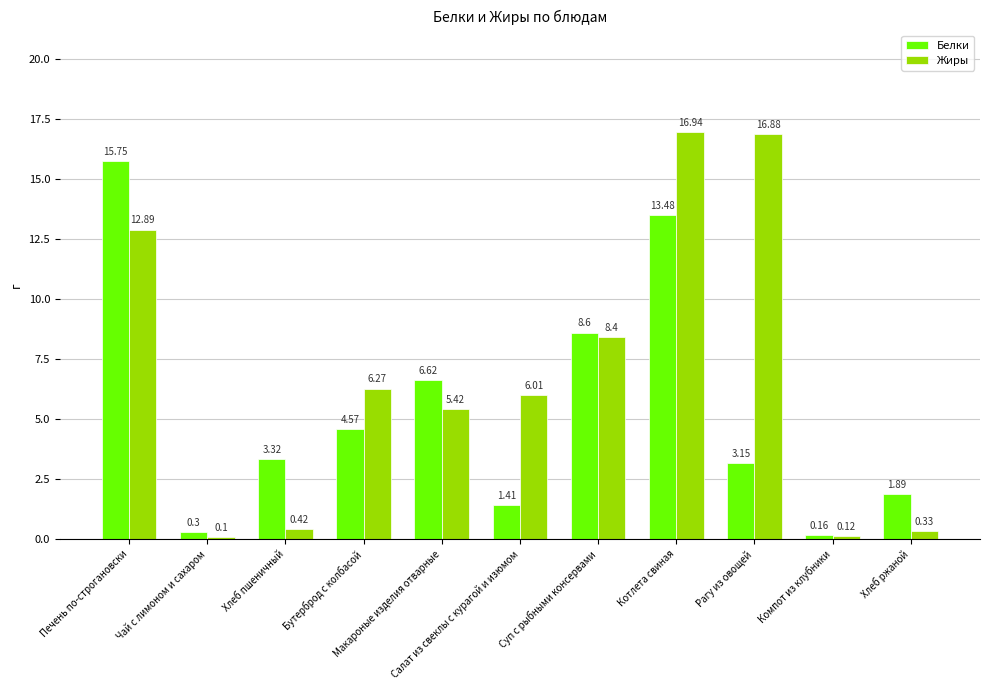

Are the bars horizontal?

No